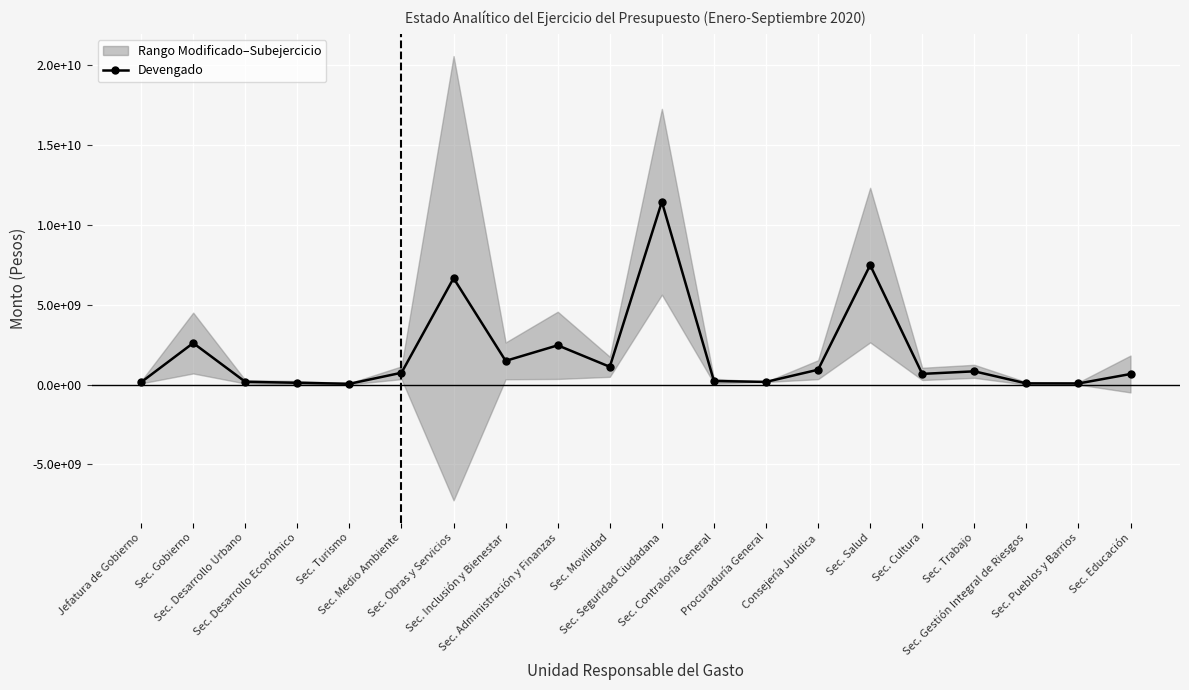

Between Sec. Gestión Integral de Riesgos and Sec. Educación, which is larger?

Sec. Educación